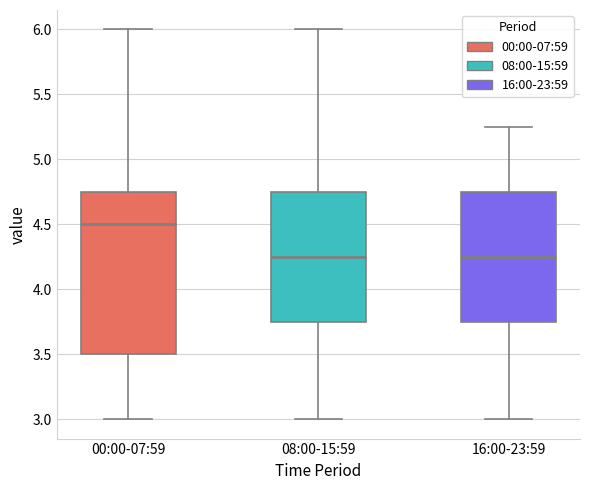

Where is the upper edge of the box for 16:00-23:59 on the y-axis? The values are not printed on the chart, so give them approximately, as read against the axis.

4.75